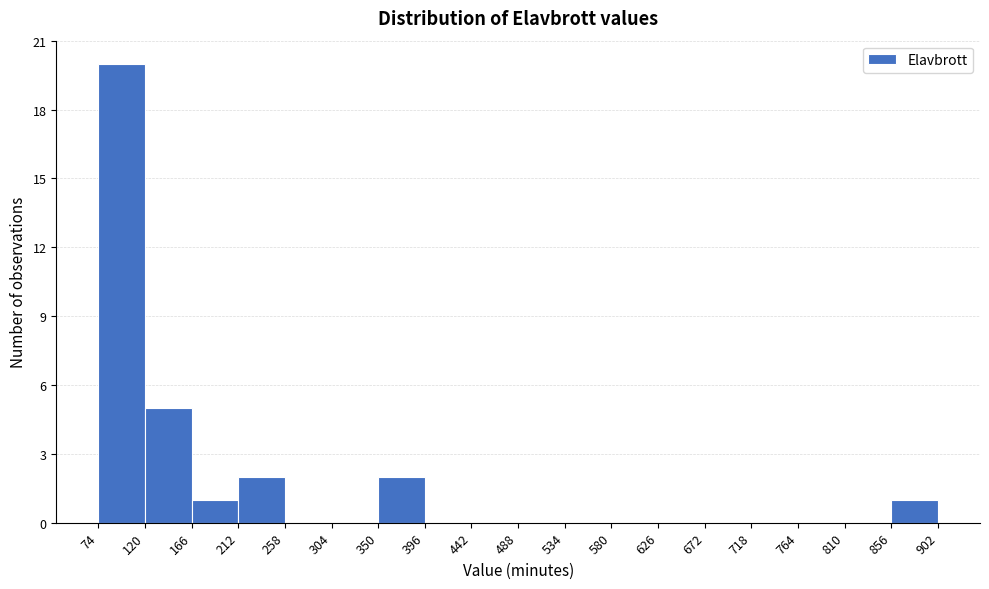

Which range on the x-axis has the tallest bar?

74 to 120